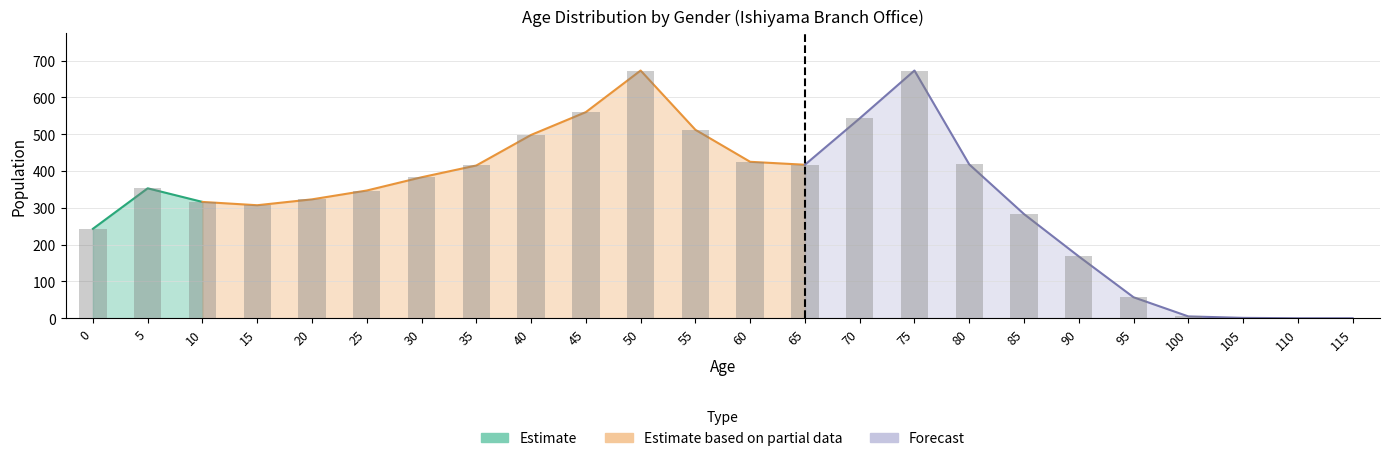

Between 40 and 65, which is larger?

40